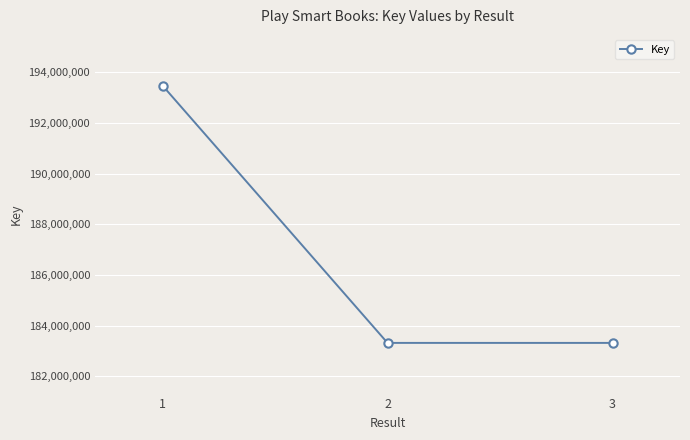

What is the value of the 2nd point from the left?

183323057